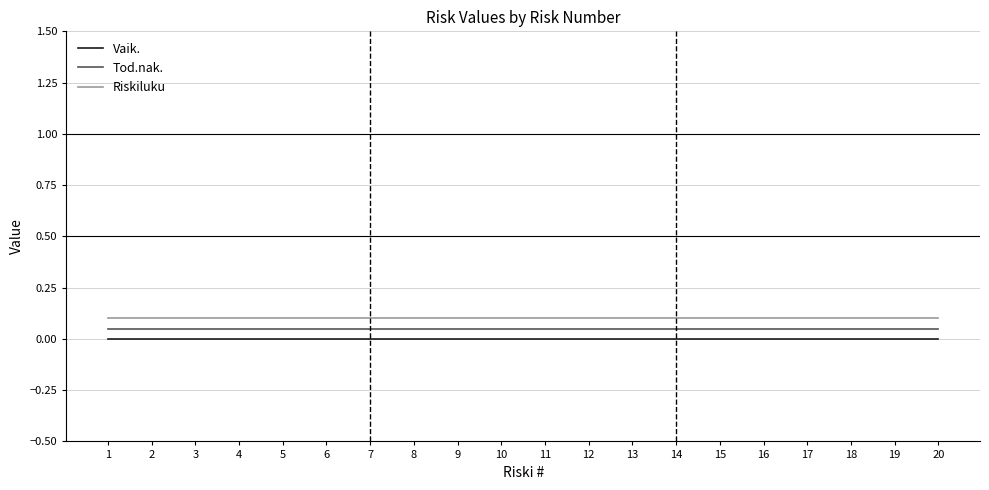

True or false: Tod.nak. and Vaik. cross at least once.

False